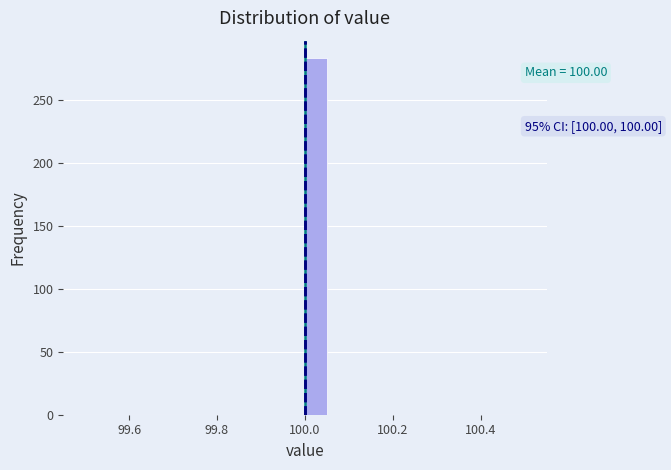

Around what value on the x-axis is the tallest bar? Give the approximate position of its centre, as read against the axis.

100.02